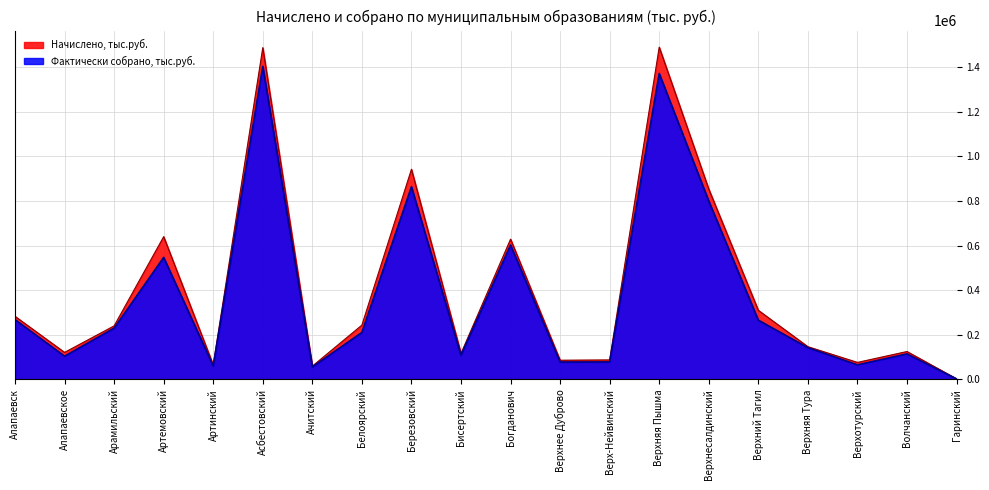

Rank the categories by Начислено, тыс.руб. value from highest to lowest.

Верхняя Пышма, Асбестовский, Березовский, Верхнесалдинский, Артемовский, Богданович, Верхний Тагил, Алапаевск, Белоярский, Арамильский, Верхняя Тура, Волчанский, Алапаевское, Бисертский, Верх-Нейвинский, Верхнее Дуброво, Верхотурский, Артинский, Ачитский, Гаринский